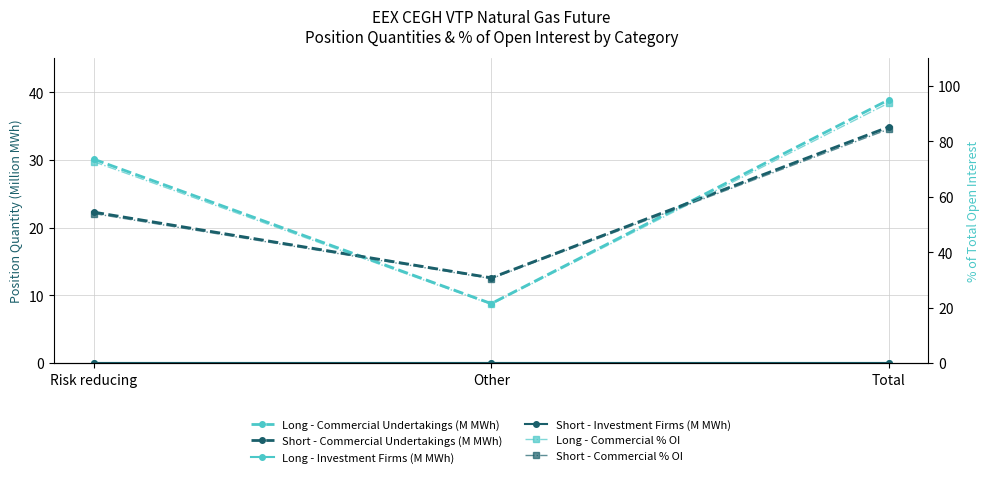

What position from the right is Total?

1